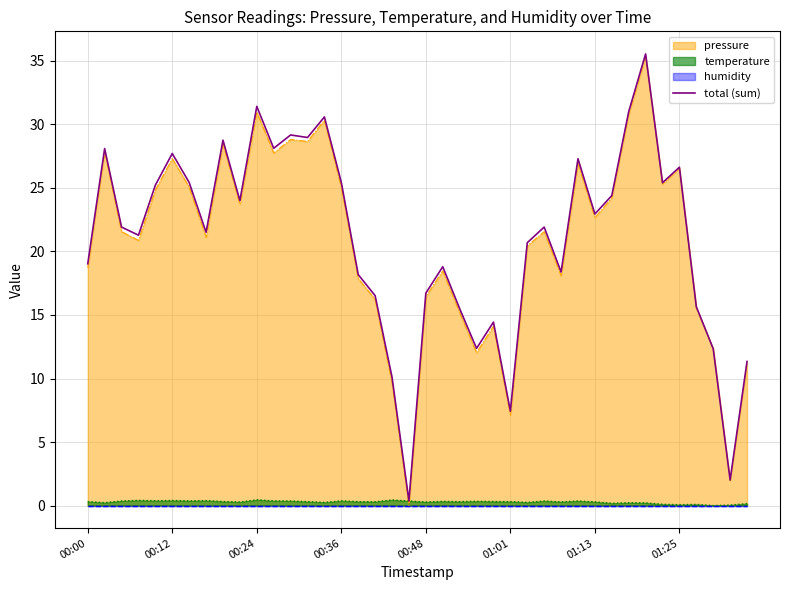

What is the difference between the second highest and second lowest values?

29.4